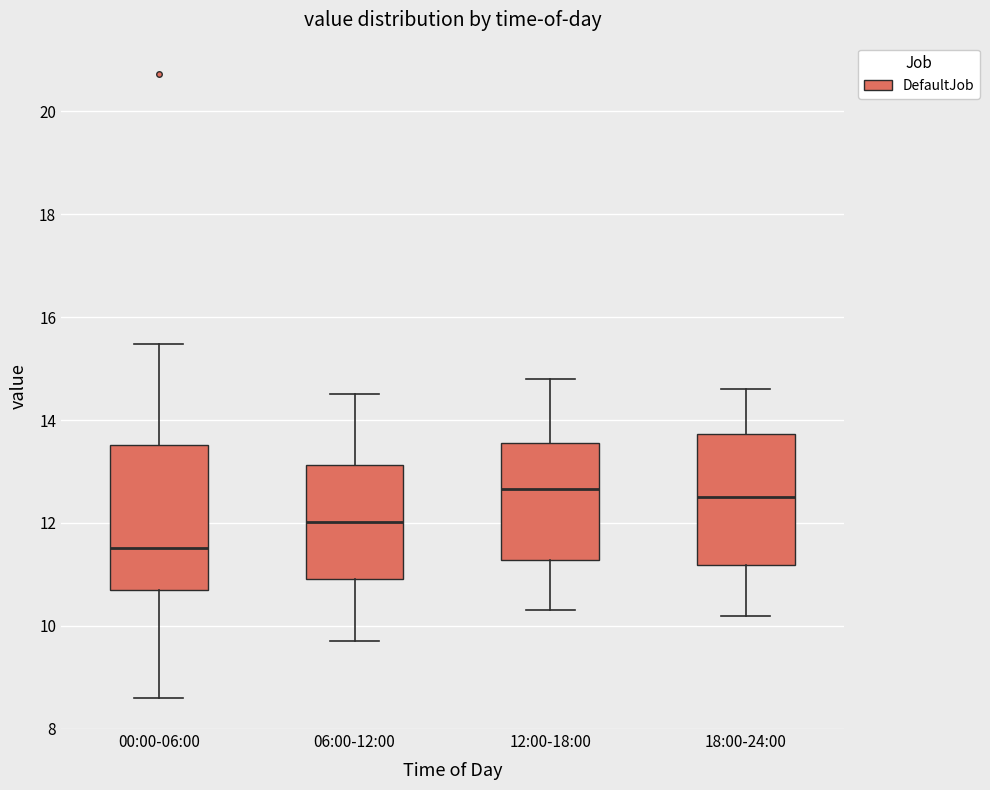

Reading left to right, read every box against the y-axis: the position of its median line, the range the box covers, and the ends of its whiskers. The values are not printed on the chart, so give them approximately, as read against the axis.

00:00-06:00: median 11.6, box 10.8 to 13.6, whiskers 8.6 to 15.4
06:00-12:00: median 12.0, box 11.0 to 13.2, whiskers 9.8 to 14.6
12:00-18:00: median 12.6, box 11.2 to 13.6, whiskers 10.4 to 14.8
18:00-24:00: median 12.6, box 11.2 to 13.8, whiskers 10.2 to 14.6